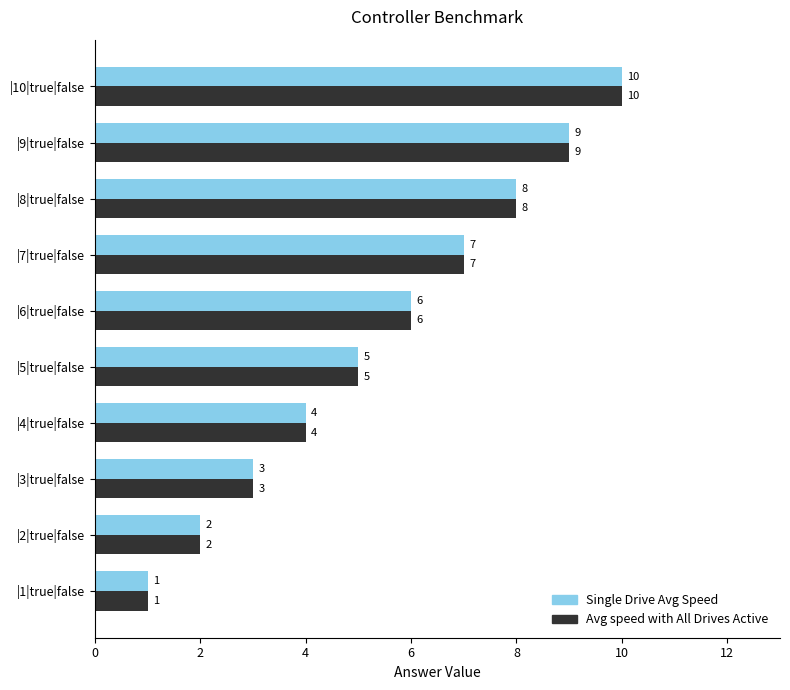

At which category is the sum across all series the highest?

|10|true|false